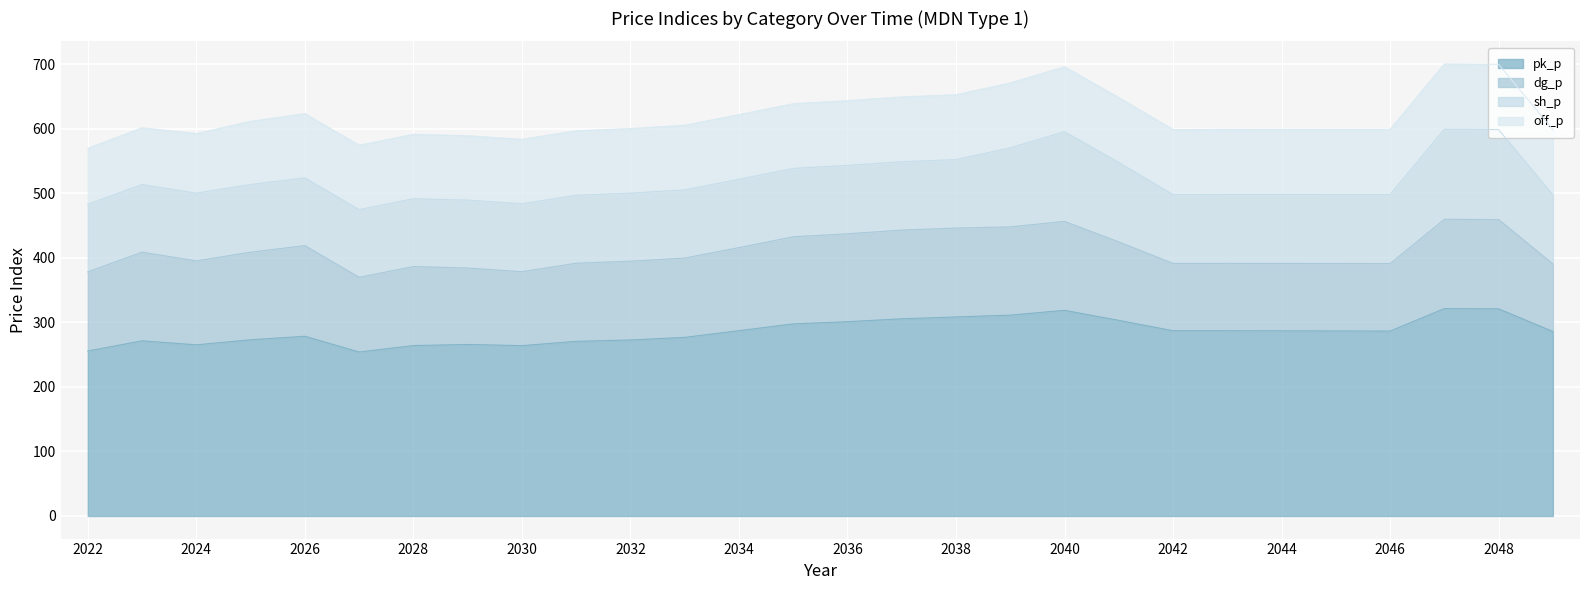

At which label does off_p reach its peak?

2049